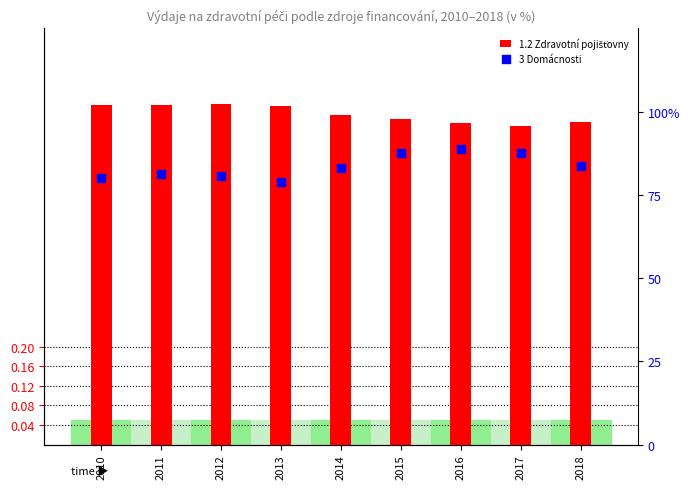

What are all the series names shown in the legend?

1.2 Zdravotní pojišťovny, 3 Domácnosti